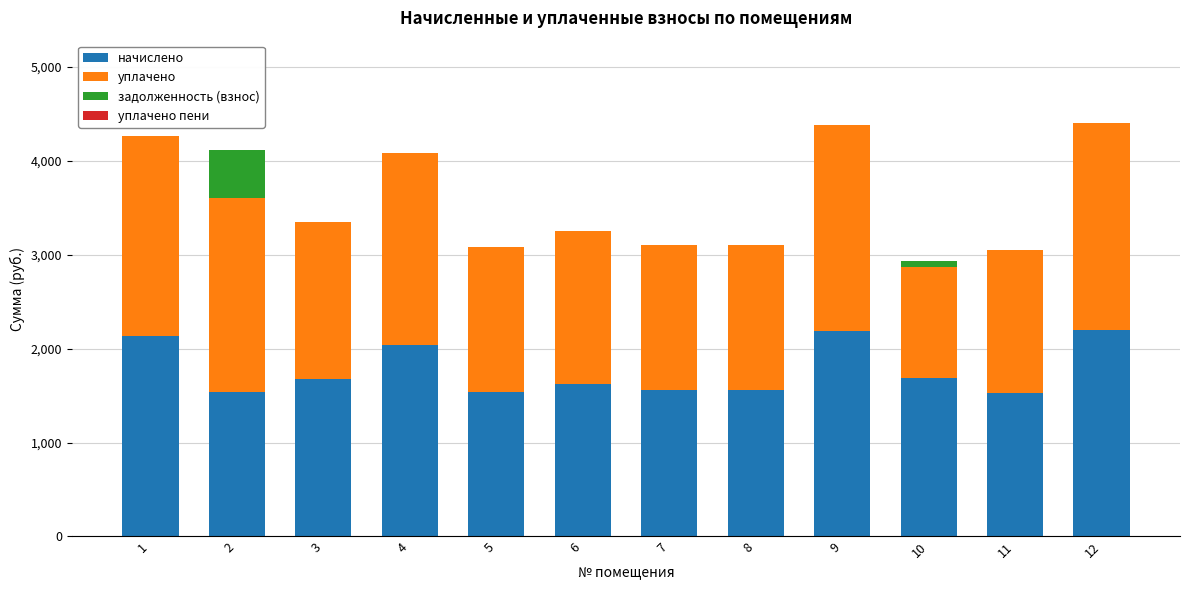

The value of начислено at 7 is 1554.4. True or false?

True